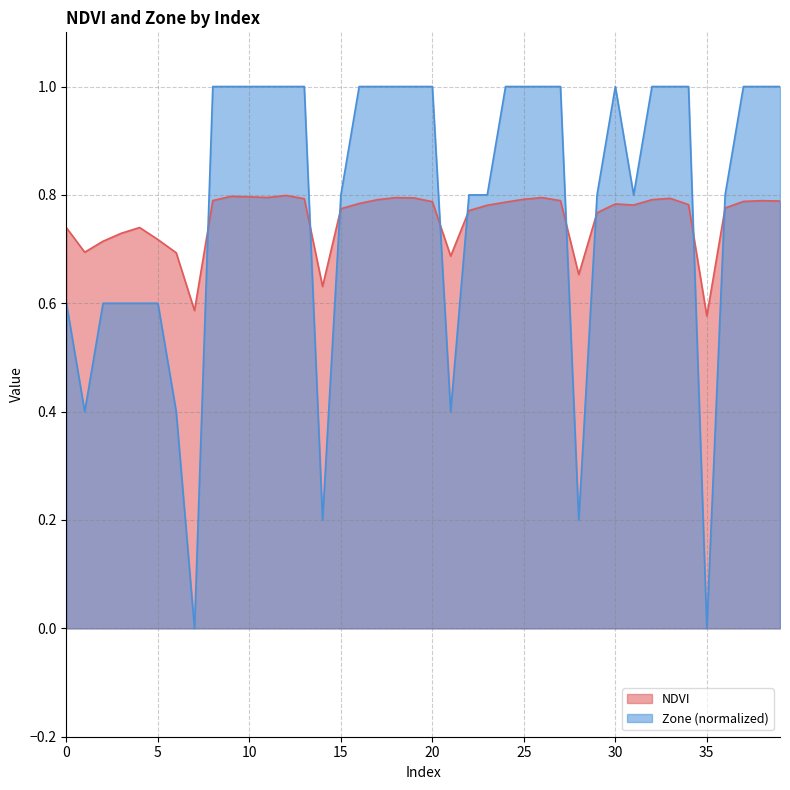

Does the chart display data point markers on the line(s)?

No